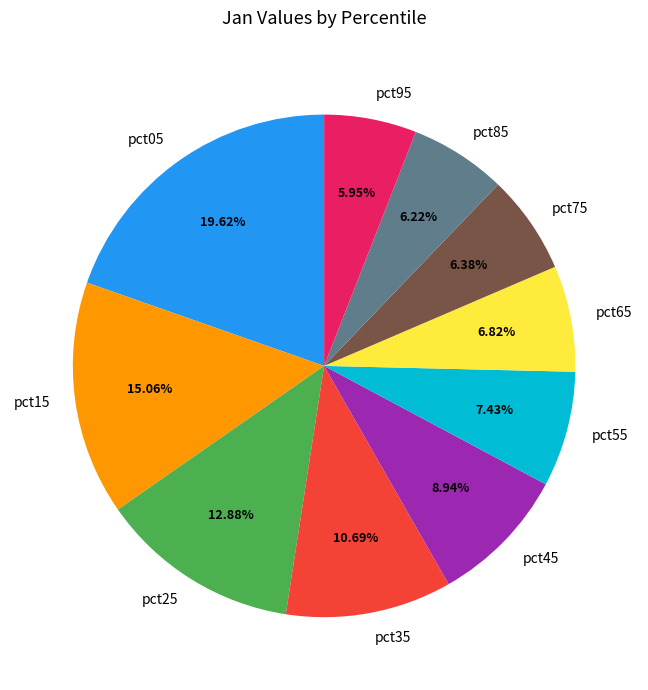

What percentage is the pct85 slice, to the nearest percent?

6%